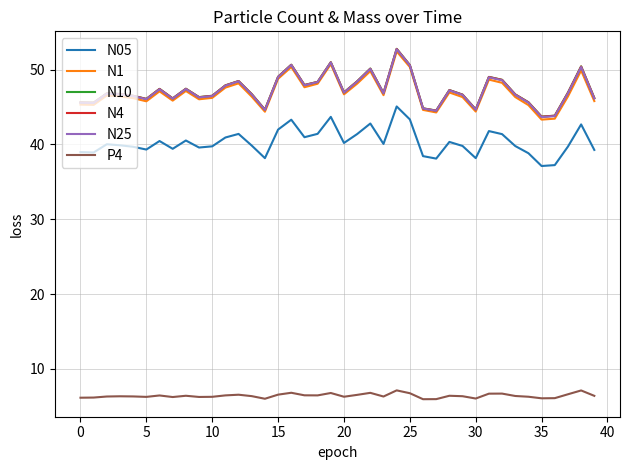

What is the highest value of the N05 series?

45.1